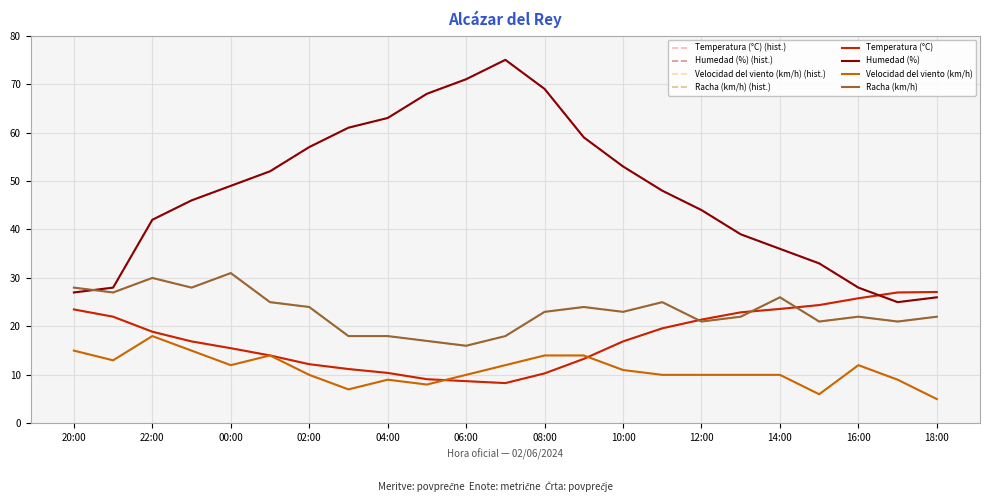

Which series has the largest total across all categories?

Humedad (%)